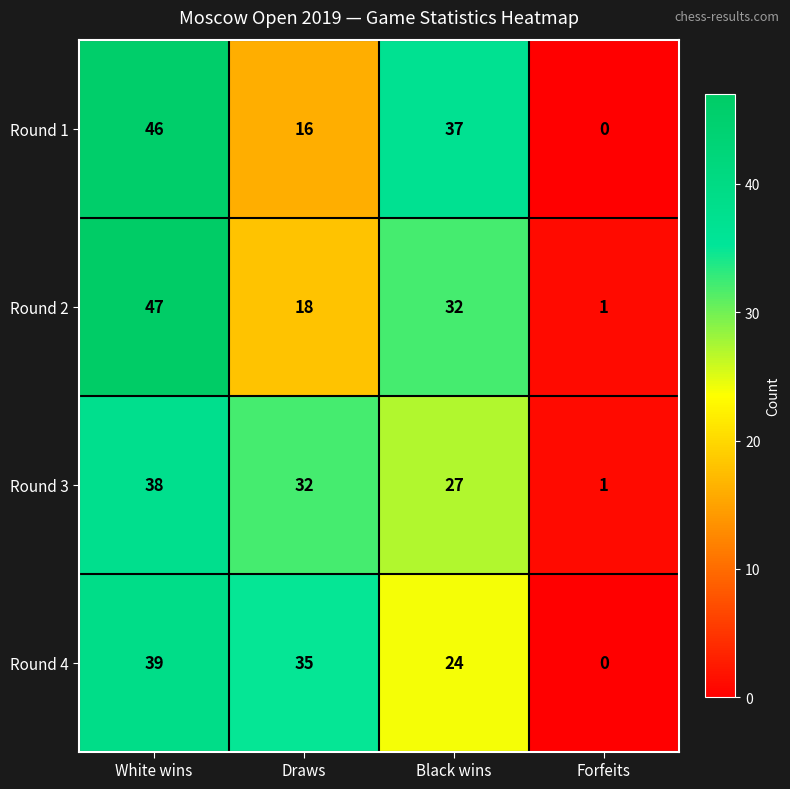

How many categories are shown in the chart?

4